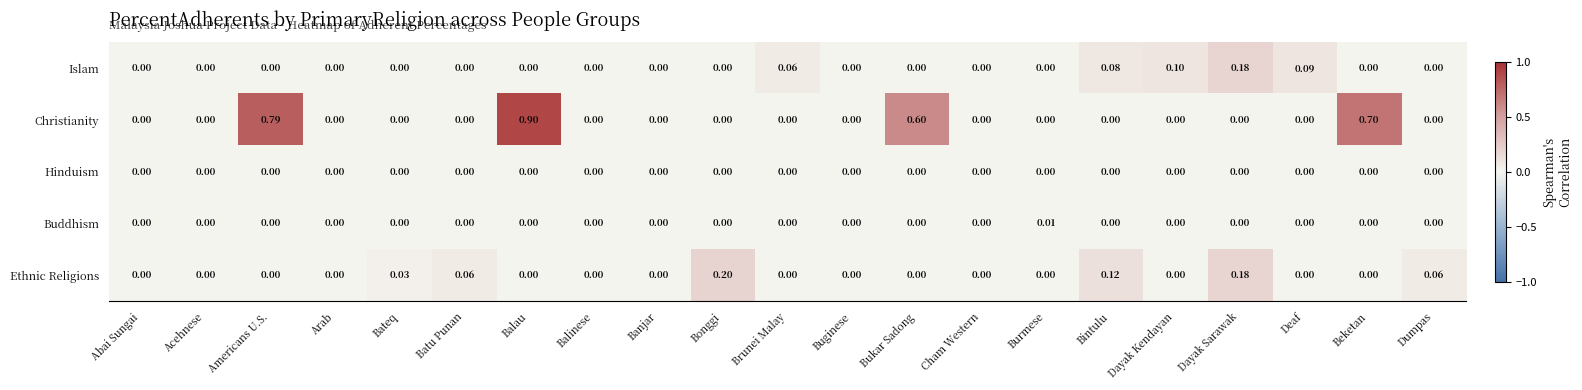

Which series has the largest total across all categories?

Christianity